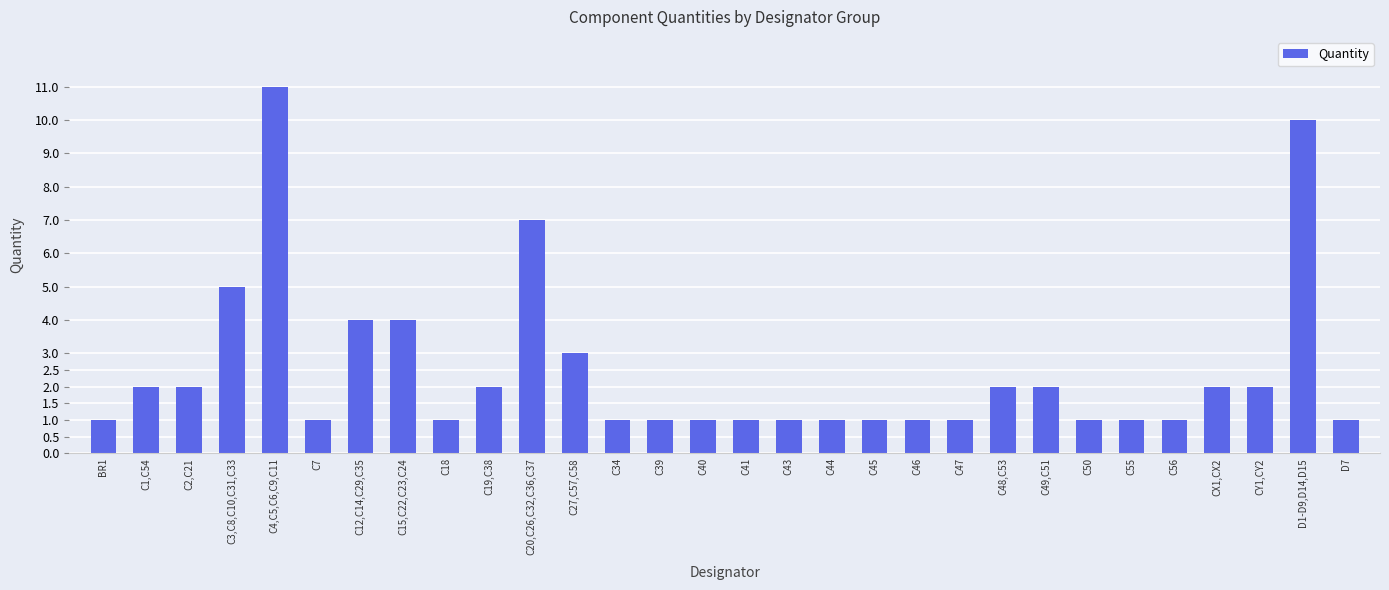

What is the difference between the maximum and minimum values?

10